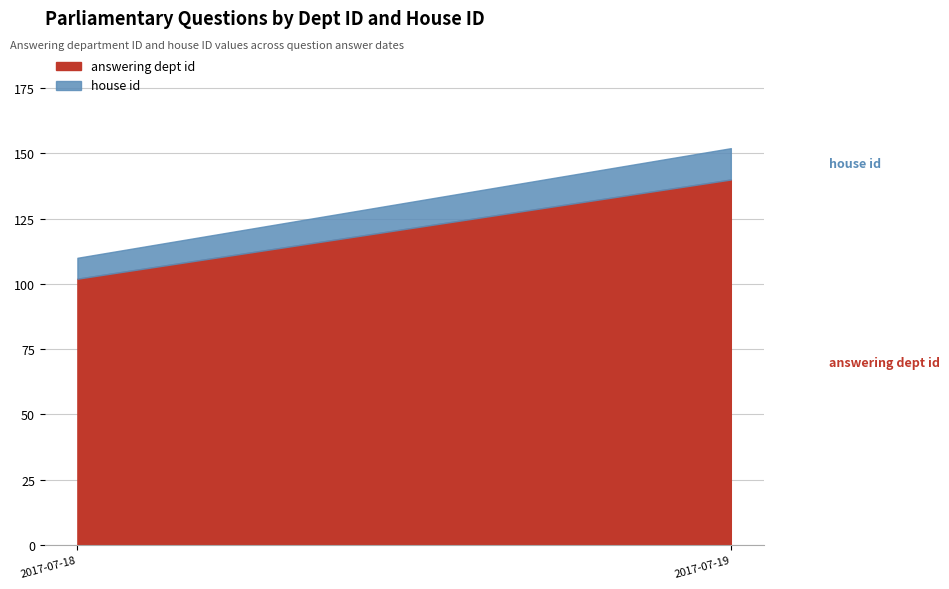

What is the difference between the maximum and minimum values in the answering dept id series?

38